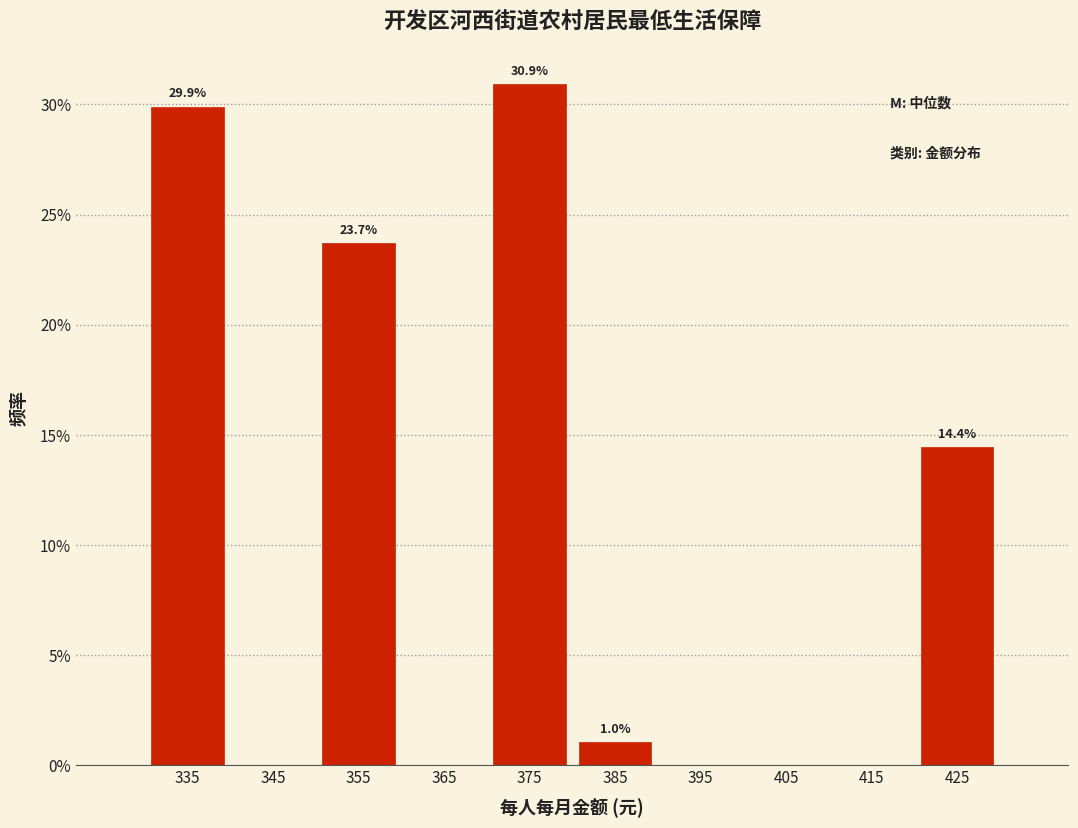

Over which range of the x-axis is the bar tallest?

370 to 380